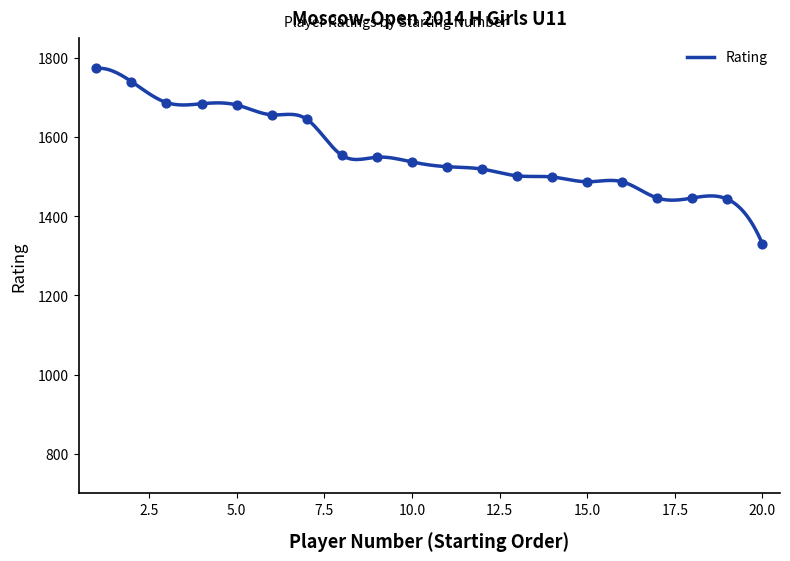

What is the ratio of the value at 2 to the value at 7?

1.1